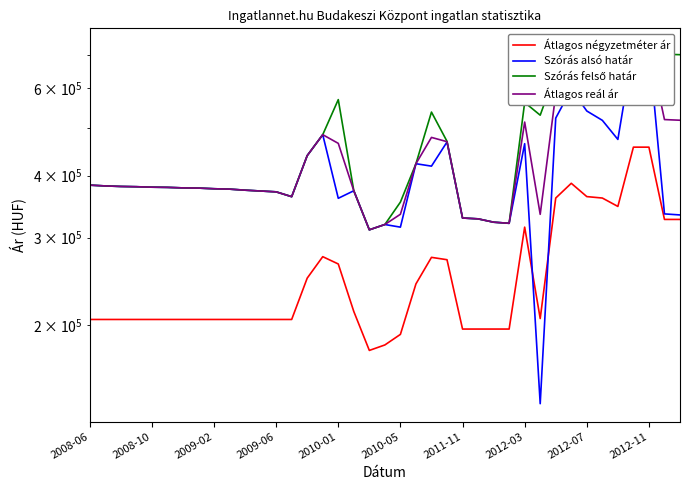

How many lines are shown in the chart?

4